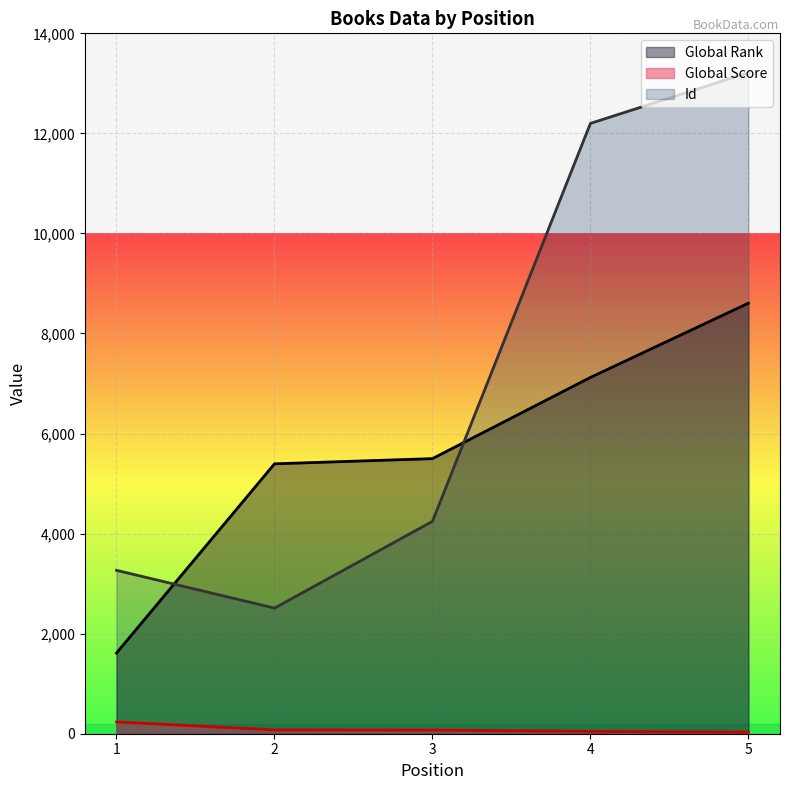

At which label is Global Rank closest to 5109?

2